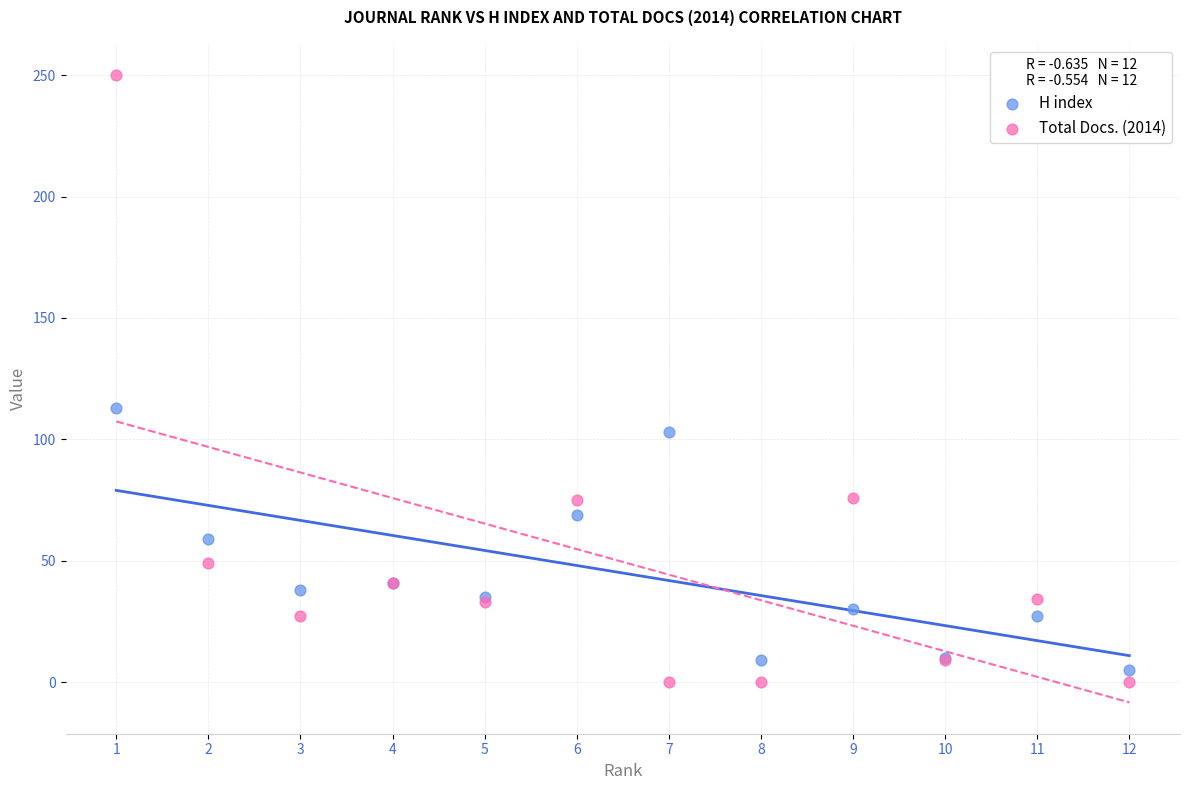

What are all the series names shown in the legend?

H index, Total Docs. (2014)